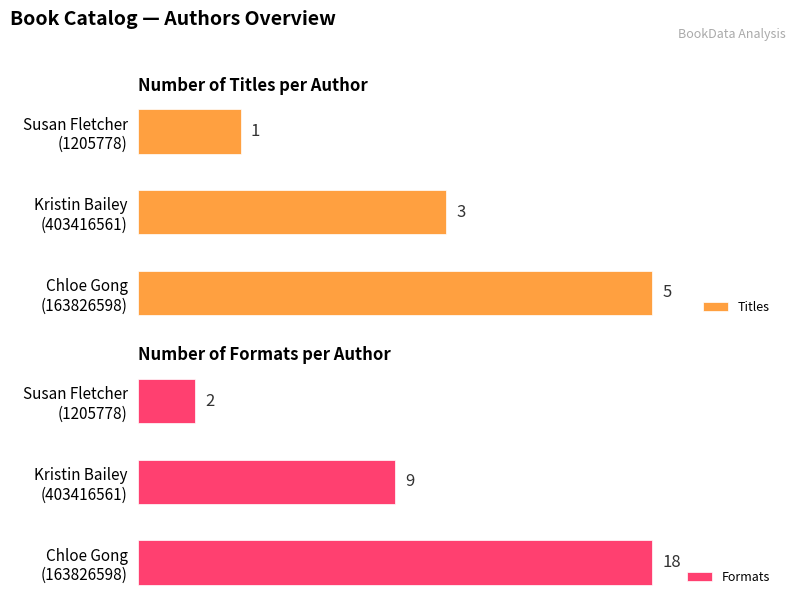

At how many categories does at least one series exceed 13?

1